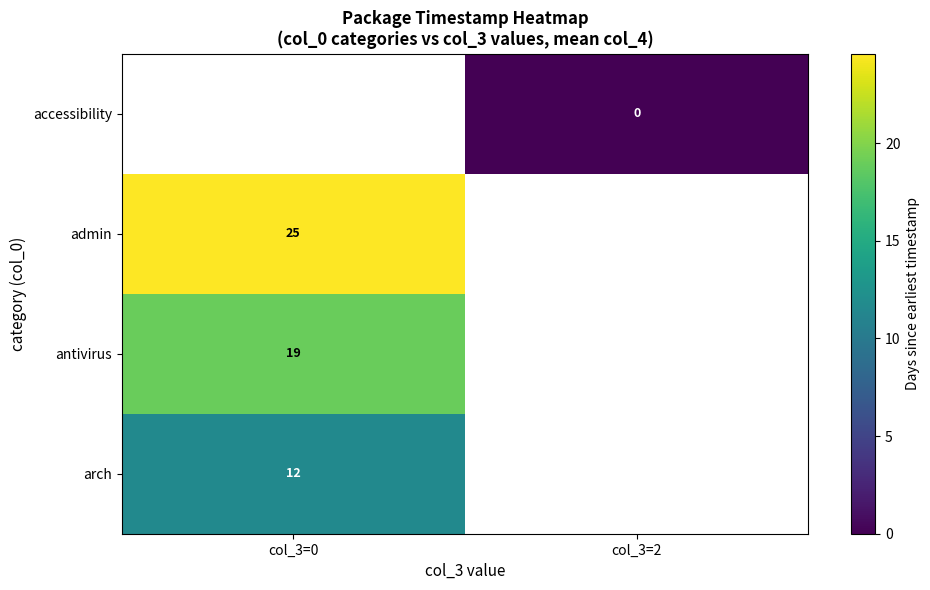

At which category does the chart reach its peak across all series?

col_3=0